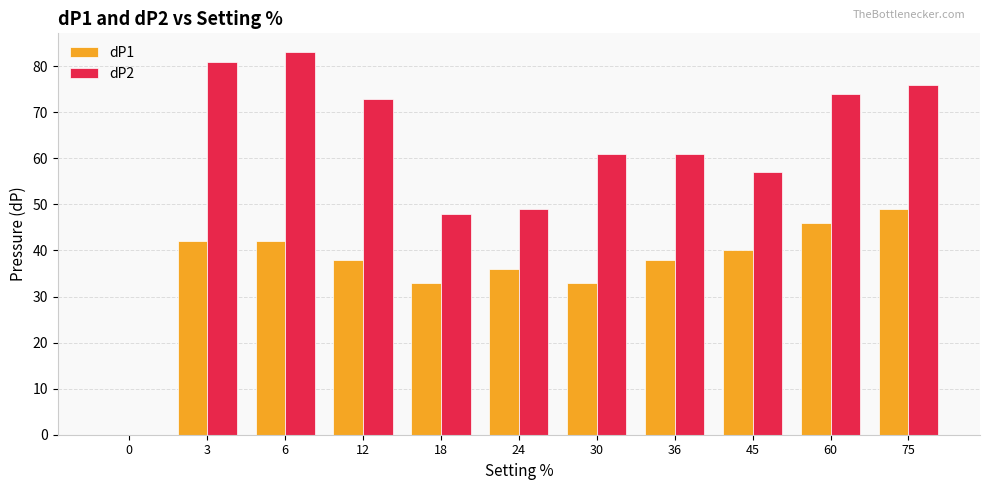

At which label is dP2 closest to 41?

18